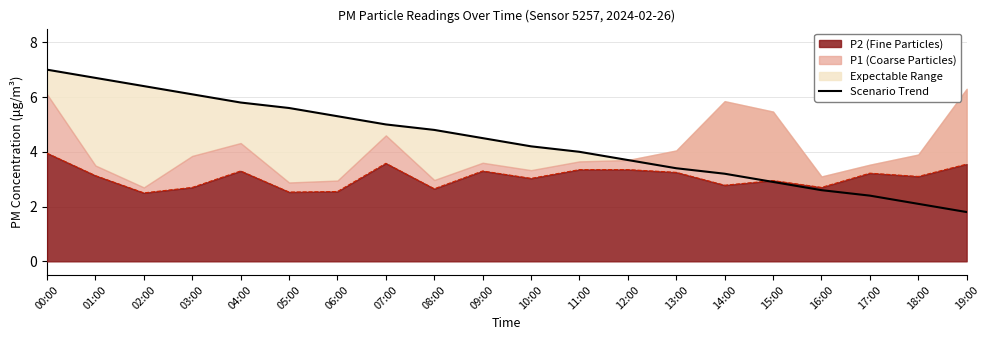

What is the label of the 15th point from the left?

14:00